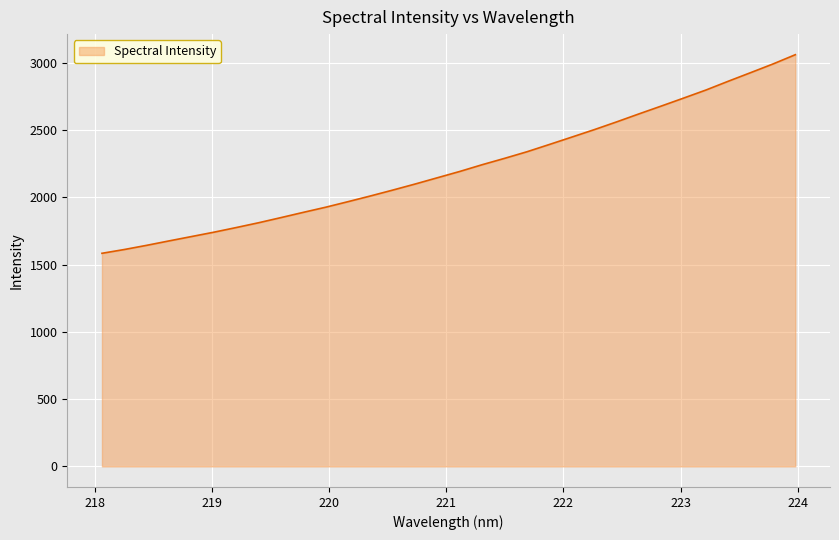

What is the greatest value displayed?

3059.7